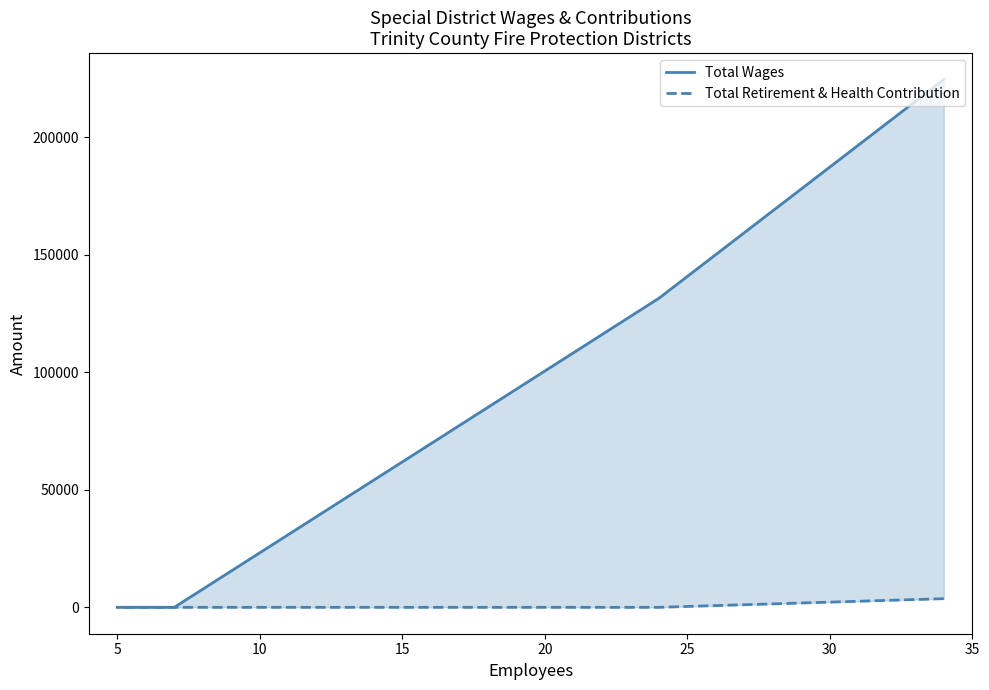

True or false: Total Wages has more than 1 interior local peaks.

False